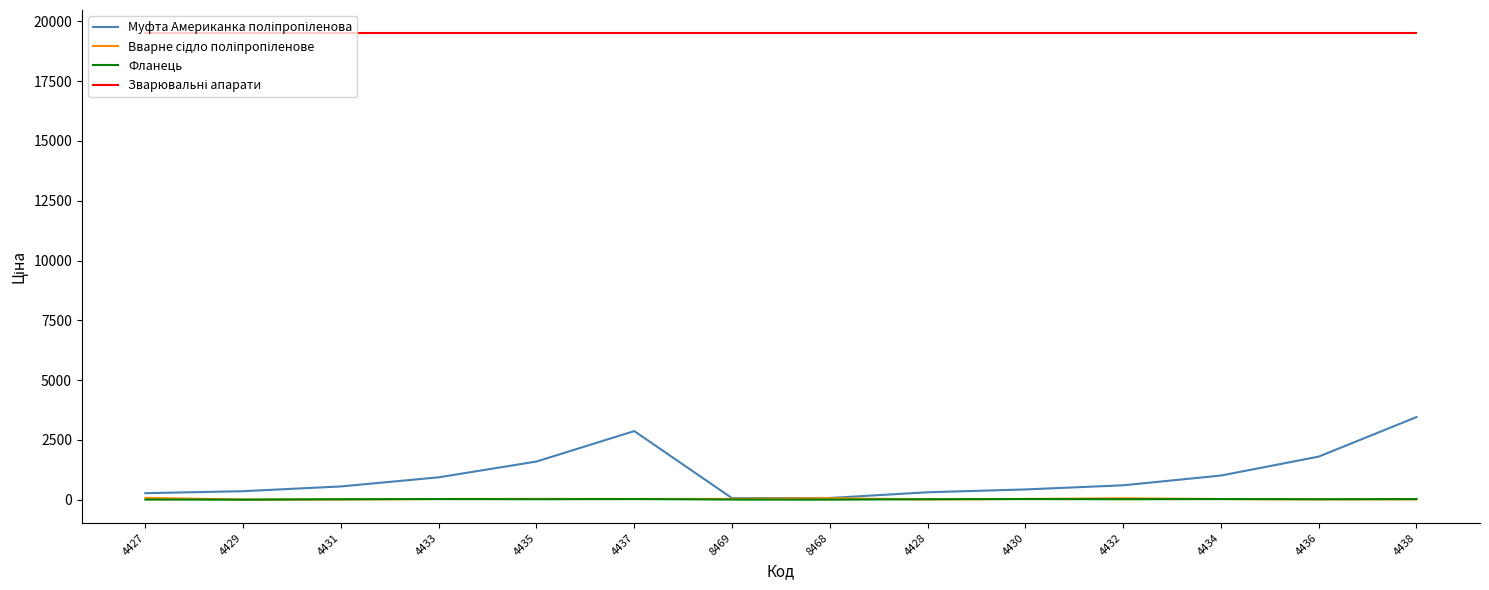

How many distinct data groups are displayed?

4